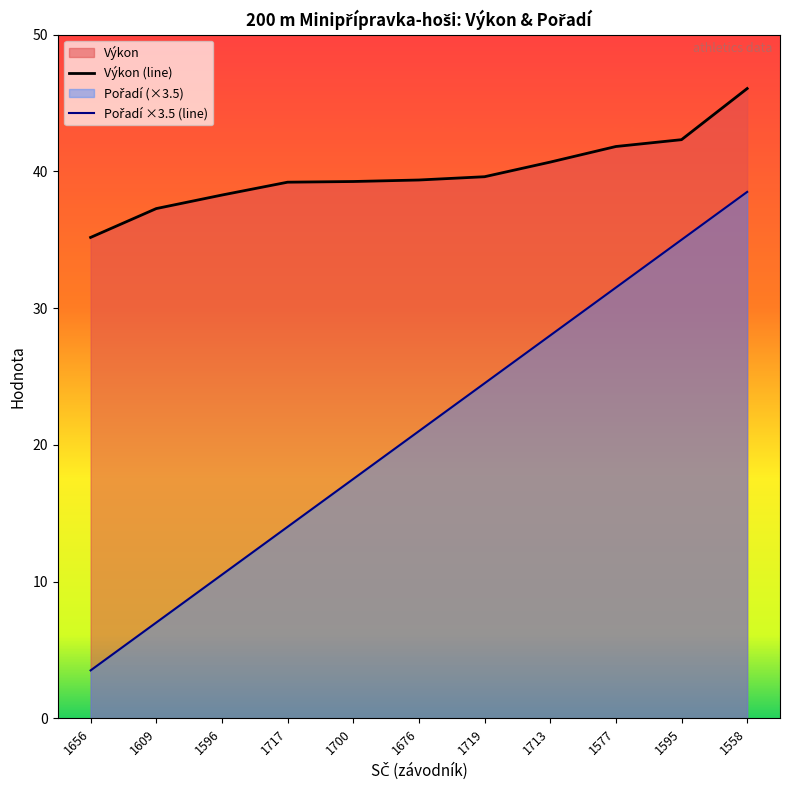

At which category is the sum across all series the highest?

1558